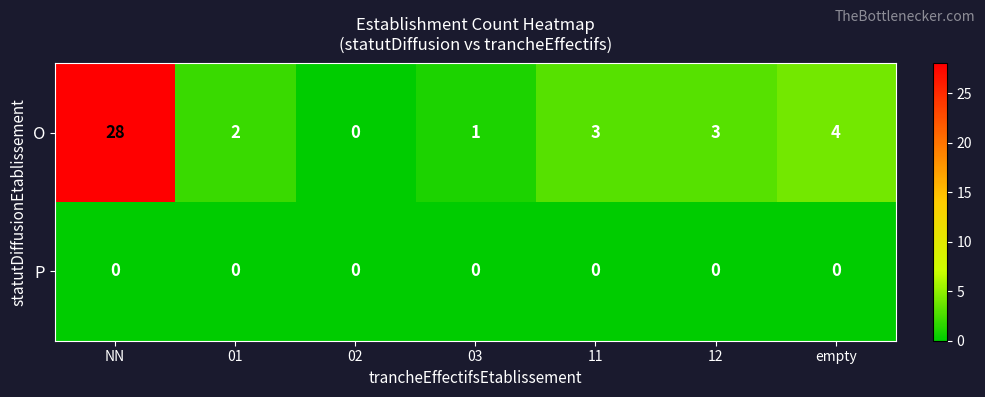

What is the maximum value shown in the chart?

28